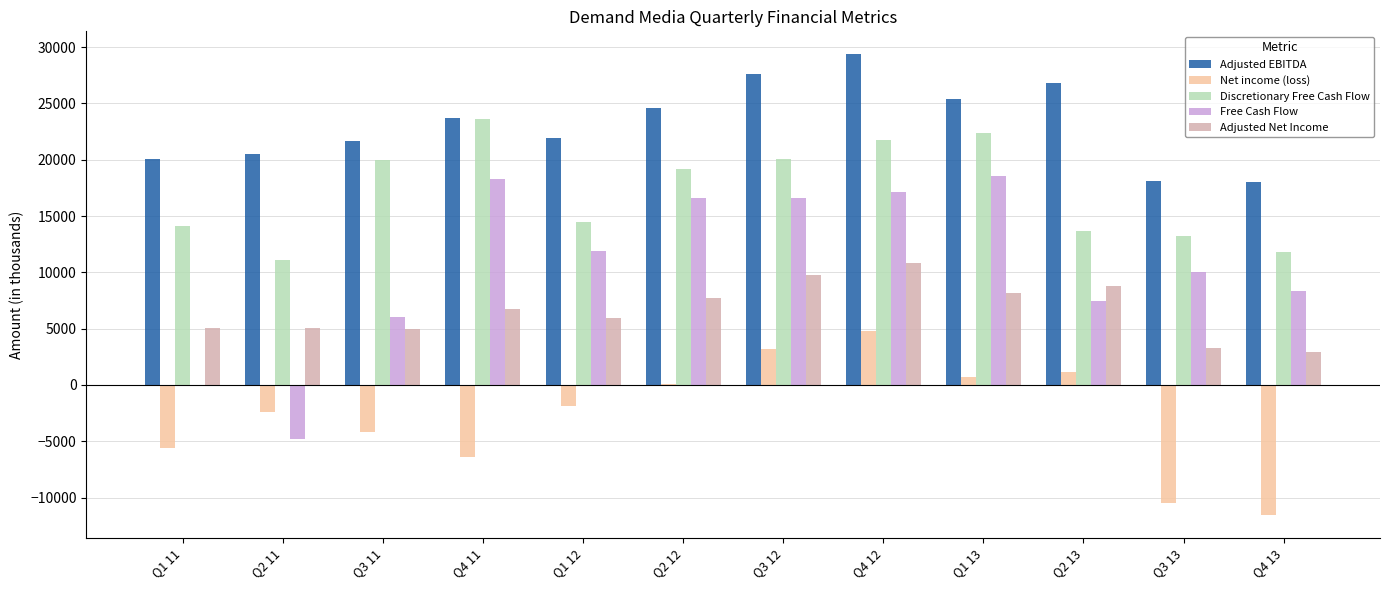

True or false: Adjusted Net Income has a value of 5573.1 at Q4 12.

False